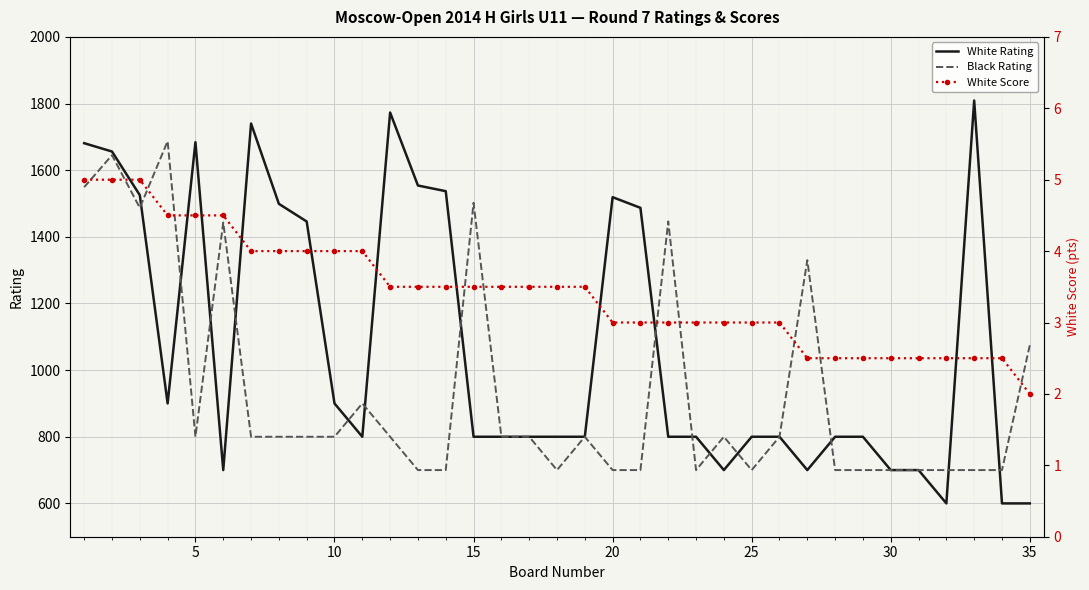

What is the highest value of the White Rating series?

1809